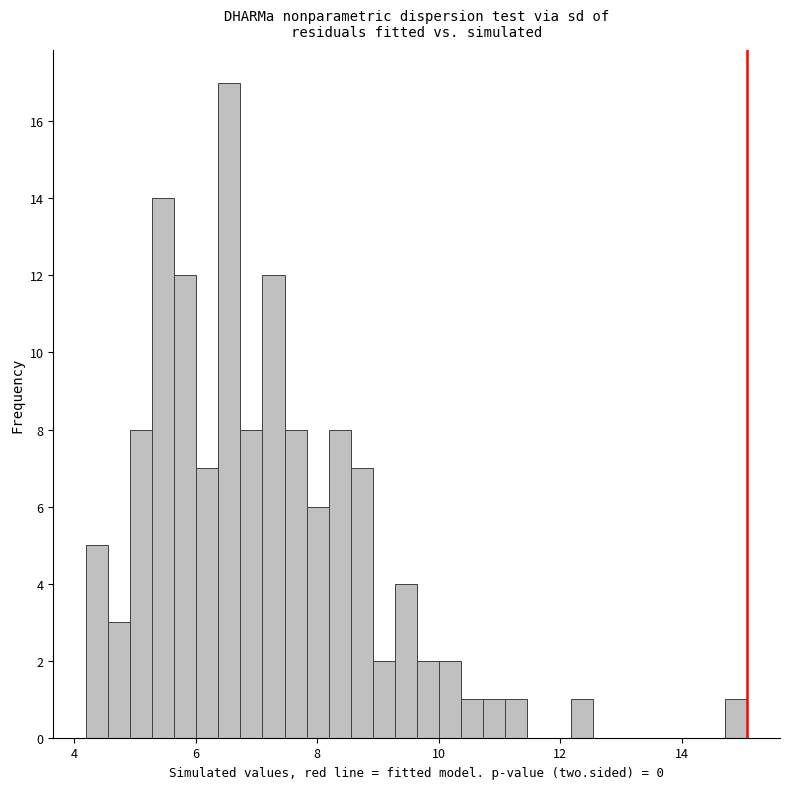

Read against the x-axis, roughly where is the centre of the tallest bar?

6.6